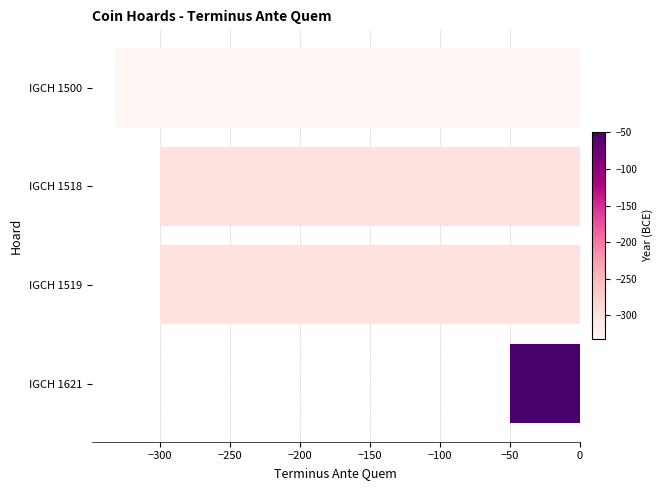

What value does the data have at IGCH 1621?

-50